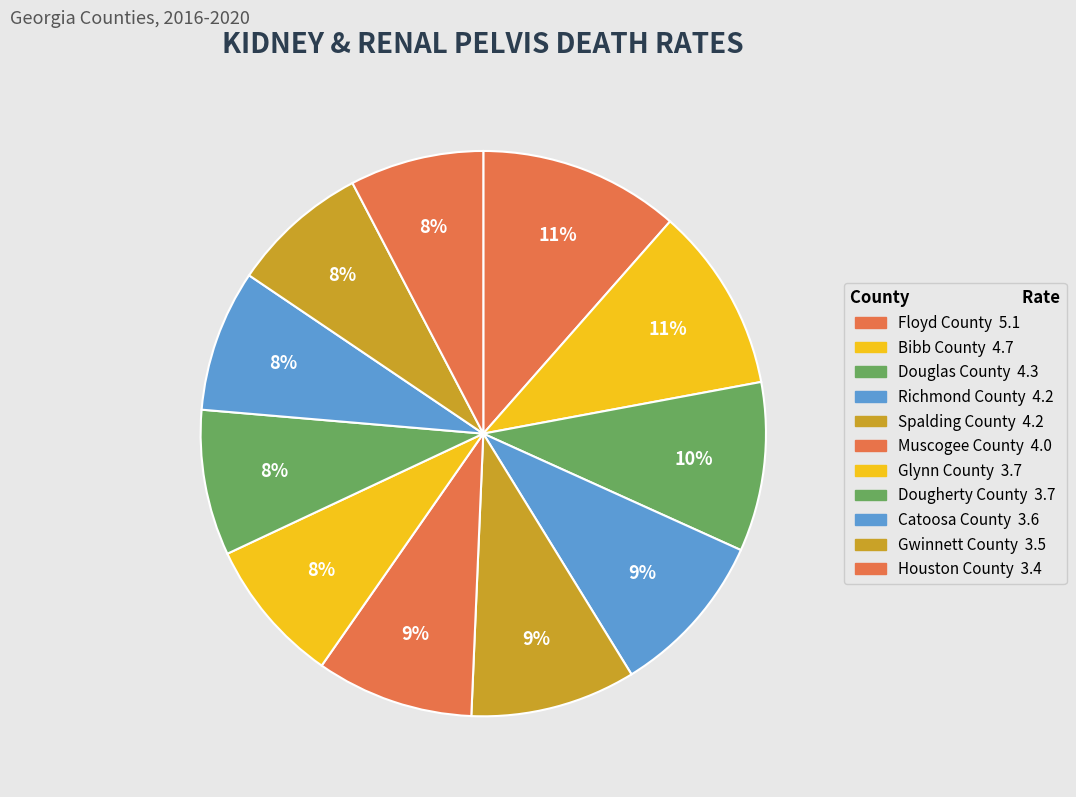

True or false: Houston County accounts for 8% of the total.

True